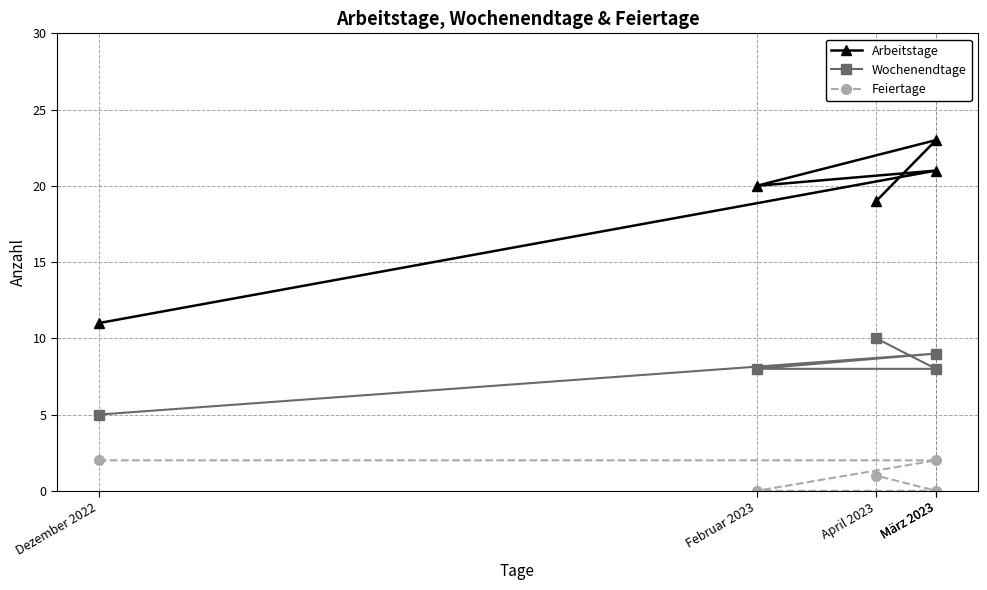

True or false: Feiertage has more than 1 interior local peaks.

False